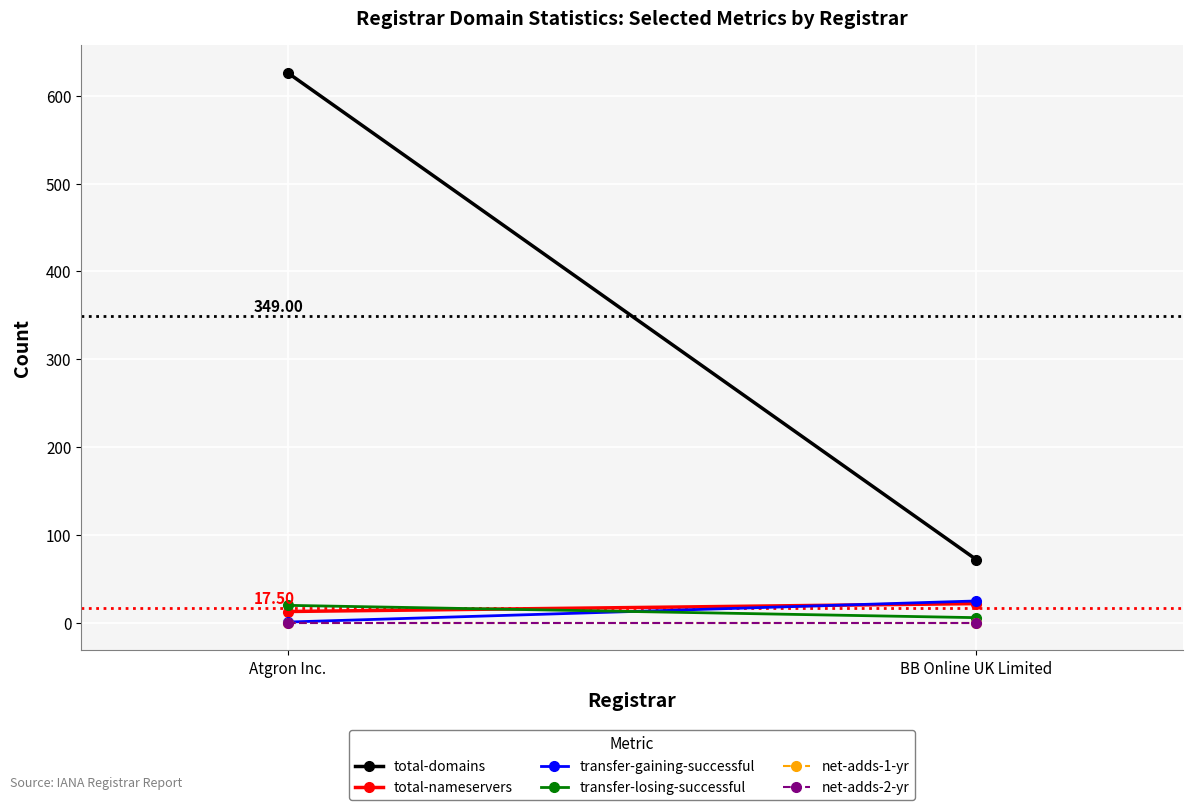

What is the difference between the total-nameservers values at Atgron Inc. and BB Online UK Limited?

9